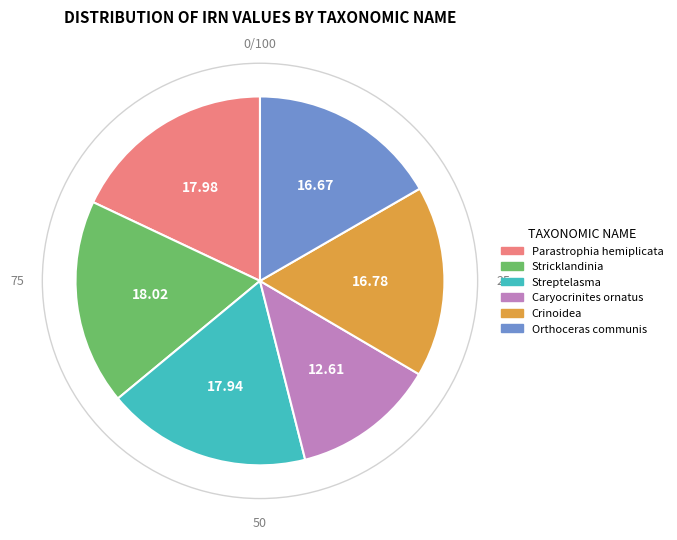

How many segments does this pie chart have?

6